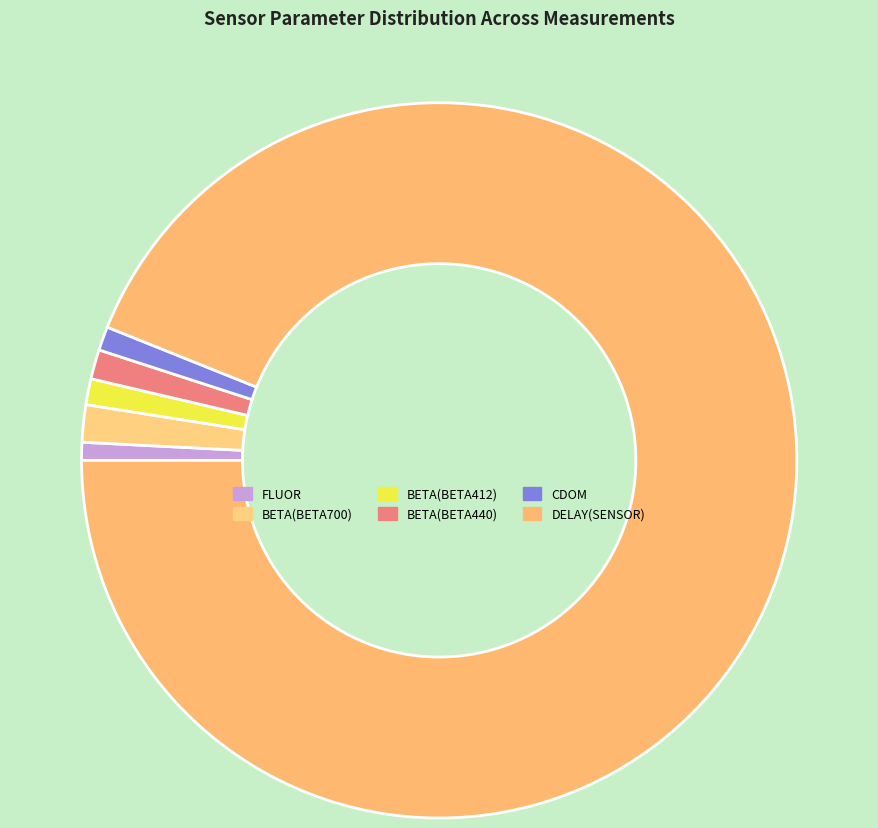

Count the number of slices in the pie.

6